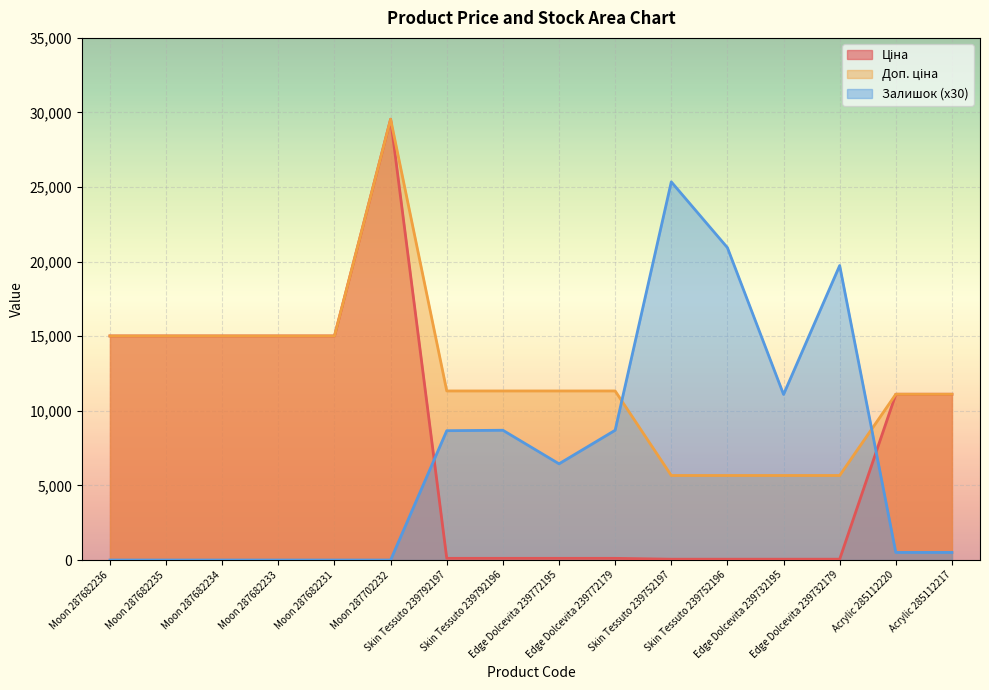

Rank the series at Moon 287682235 from lowest to highest value.

Залишок, Ціна, Доп. ціна